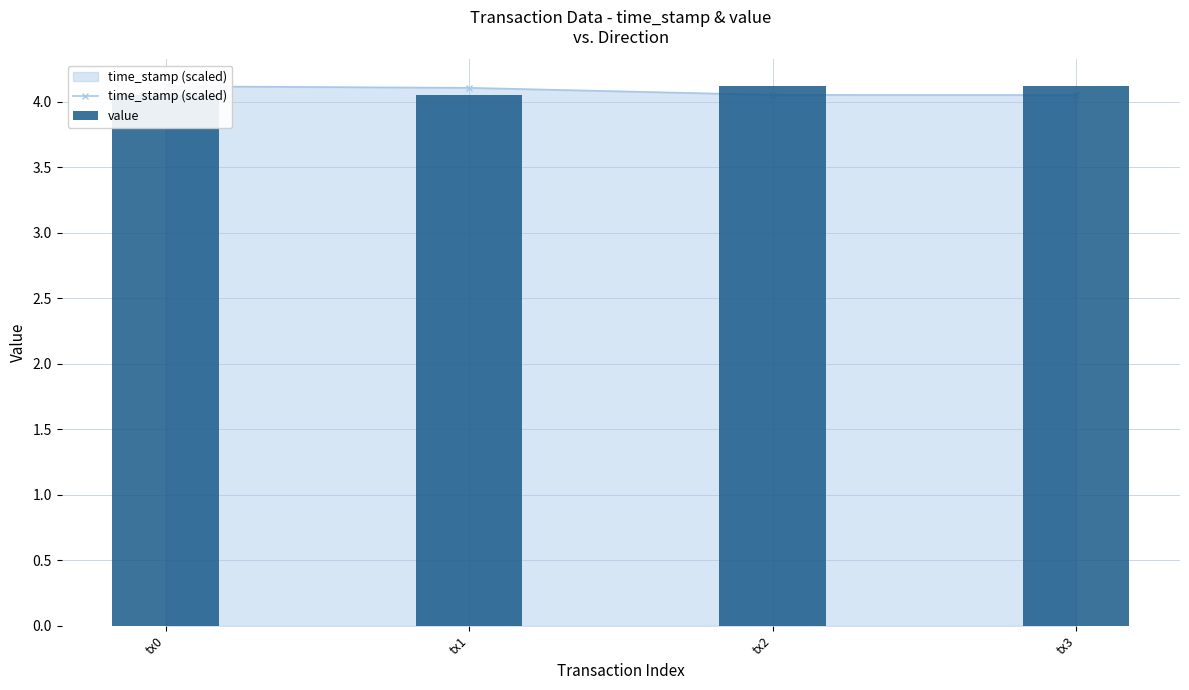

Between tx3 and tx1, which is larger?

tx1